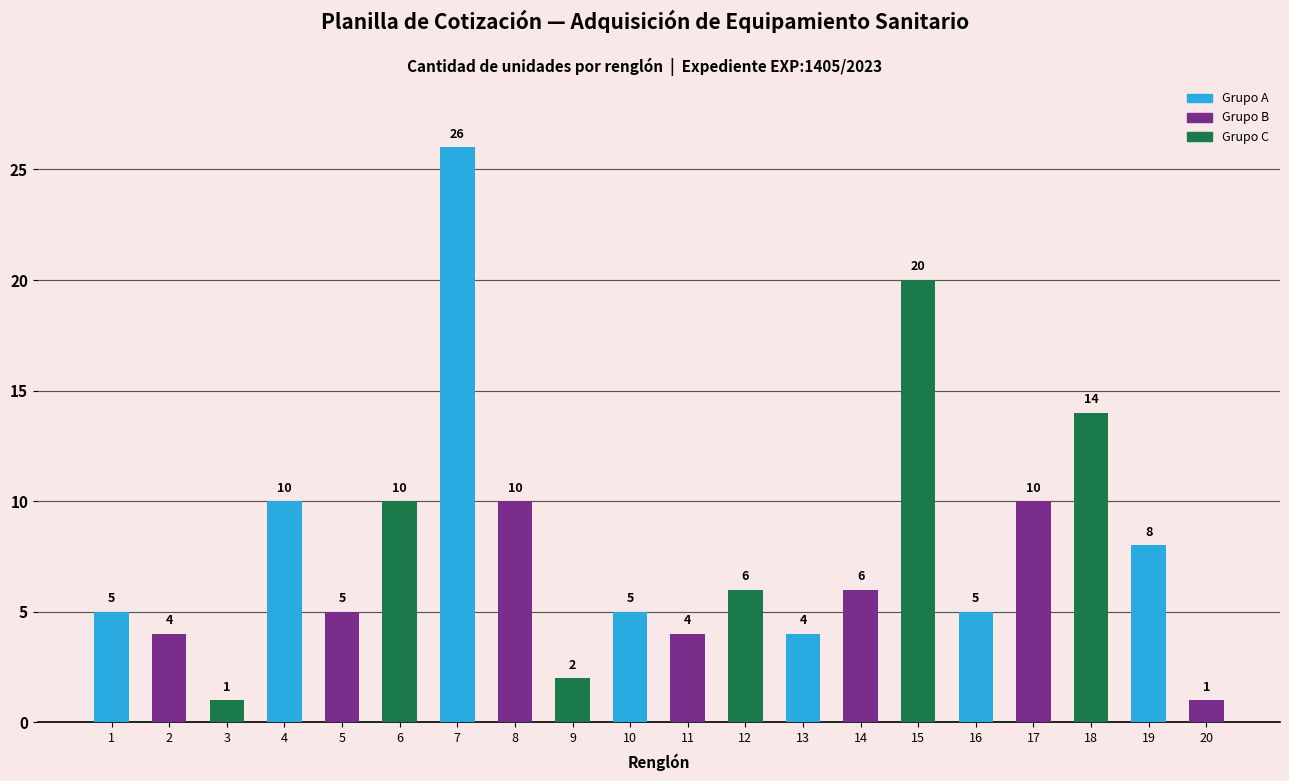

True or false: the data shows 9 at 12.

False